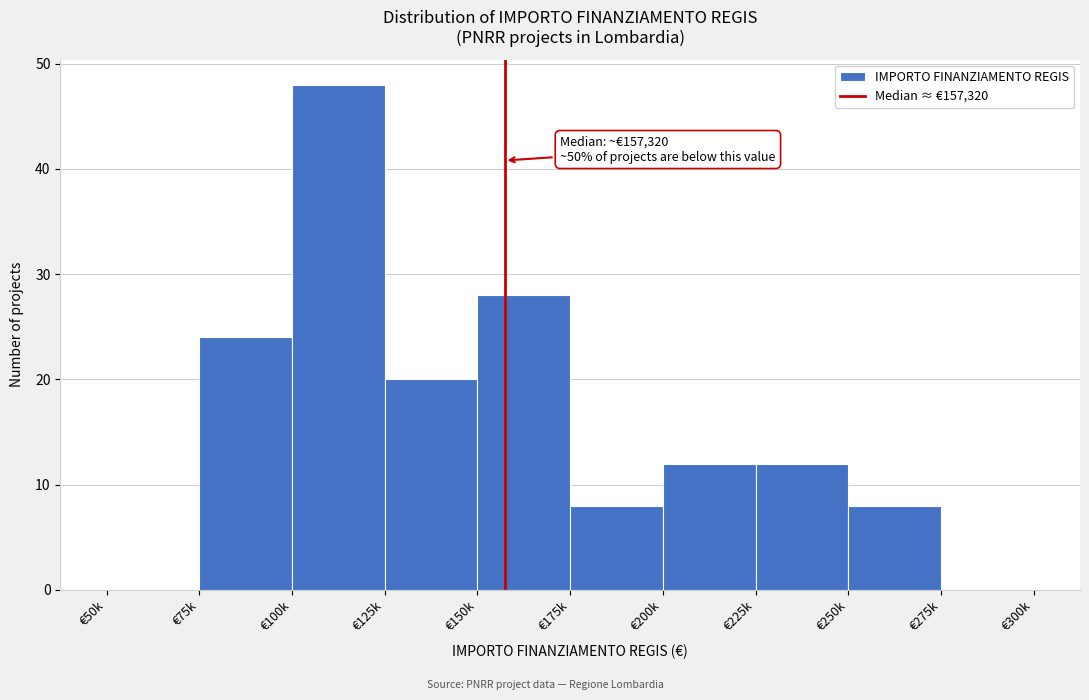

Reading left to right, what are all the values shown in this chart?

€50k=0	€75k=24	€100k=48	€125k=20	€150k=28	€175k=8	€200k=12	€225k=12	€250k=8	€275k=0